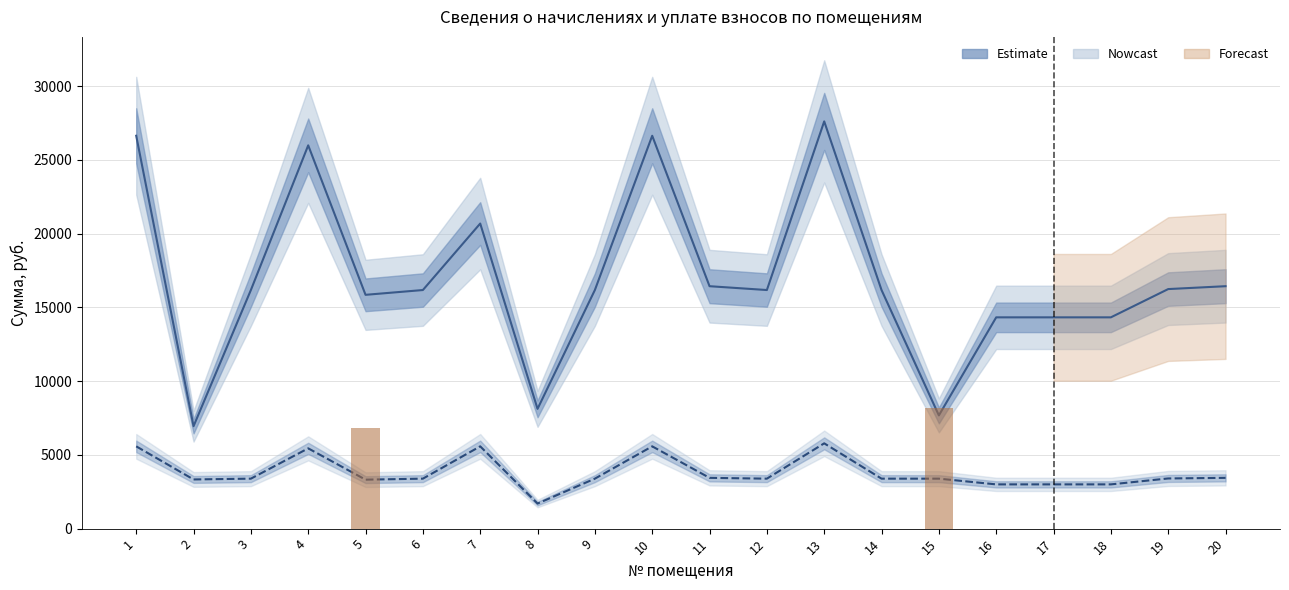

True or false: задолженность has a value of 26636.9 at 1.

True